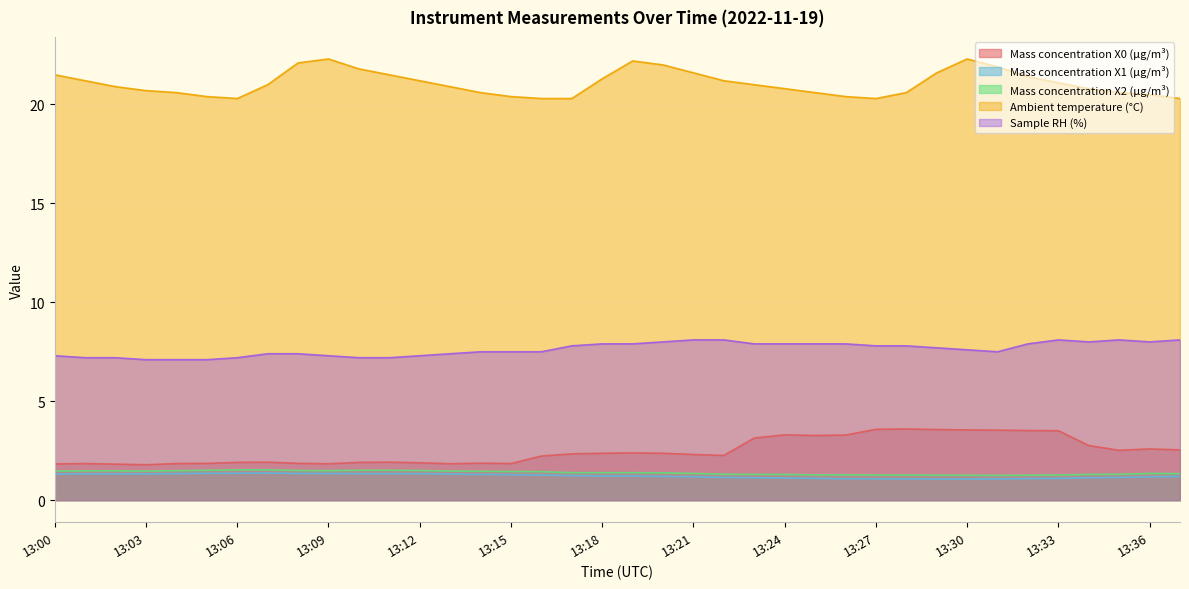

Is the value of Mass concentration X0 (μg/m³) at 13:03 greater than the value of Mass concentration X1 (μg/m³) at 13:09?

Yes